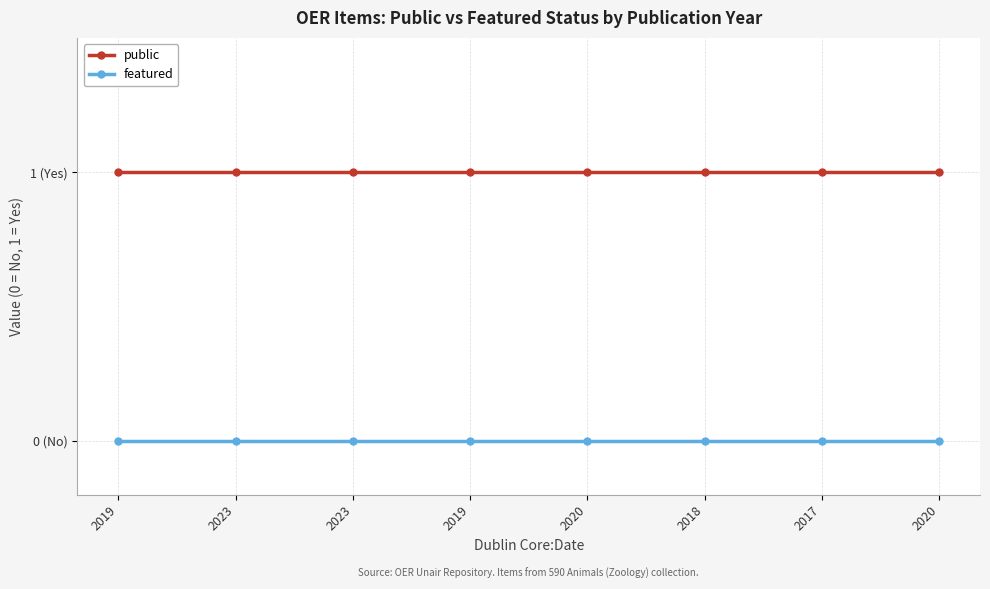

Which series has the largest total across all categories?

public